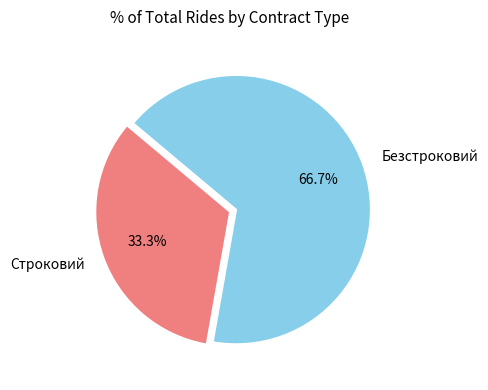

The Безстроковий slice represents 59% of the pie. True or false?

False